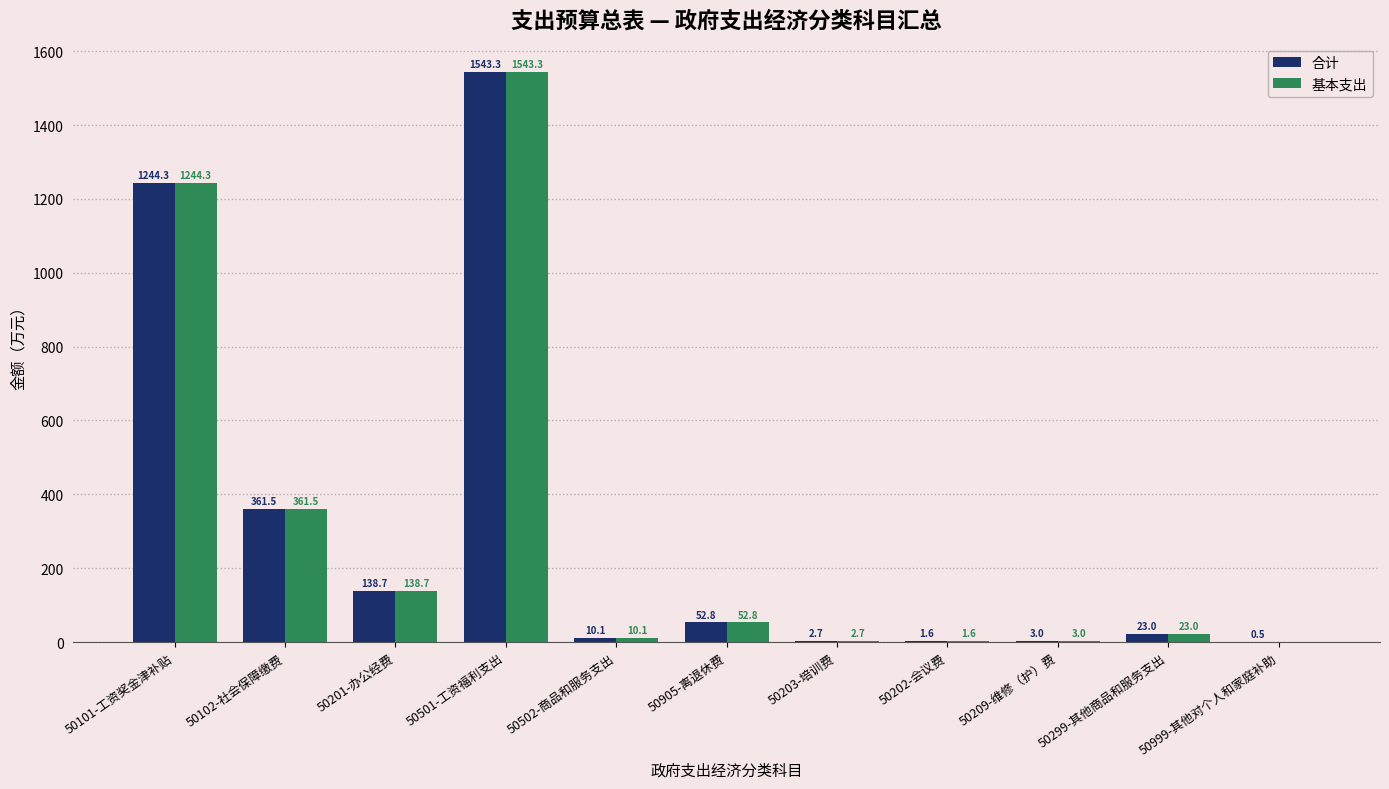

Reading left to right, extract all data points from this chart.

合计: 1244.3	361.5	138.7	1543.3	10.1	52.8	2.7	1.6	3.0	23.0	0.5
基本支出: 1244.3	361.5	138.7	1543.3	10.1	52.8	2.7	1.6	3.0	23.0	0.0